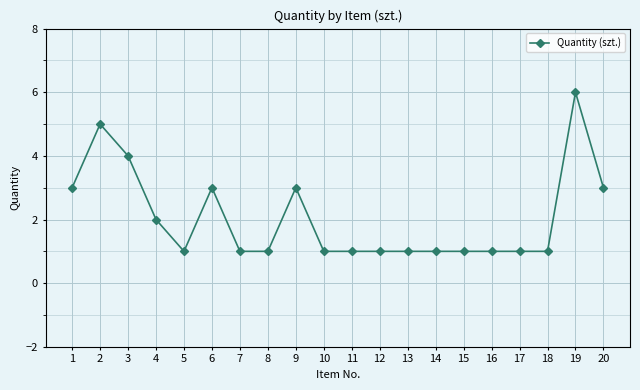

Which has a higher value, 3 or 1?

3